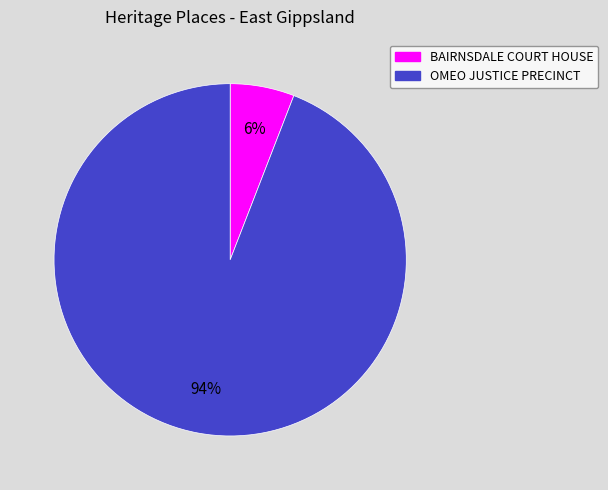

To the nearest percent, what is the difference between the OMEO JUSTICE PRECINCT and BAIRNSDALE COURT HOUSE slice percentages?

88%